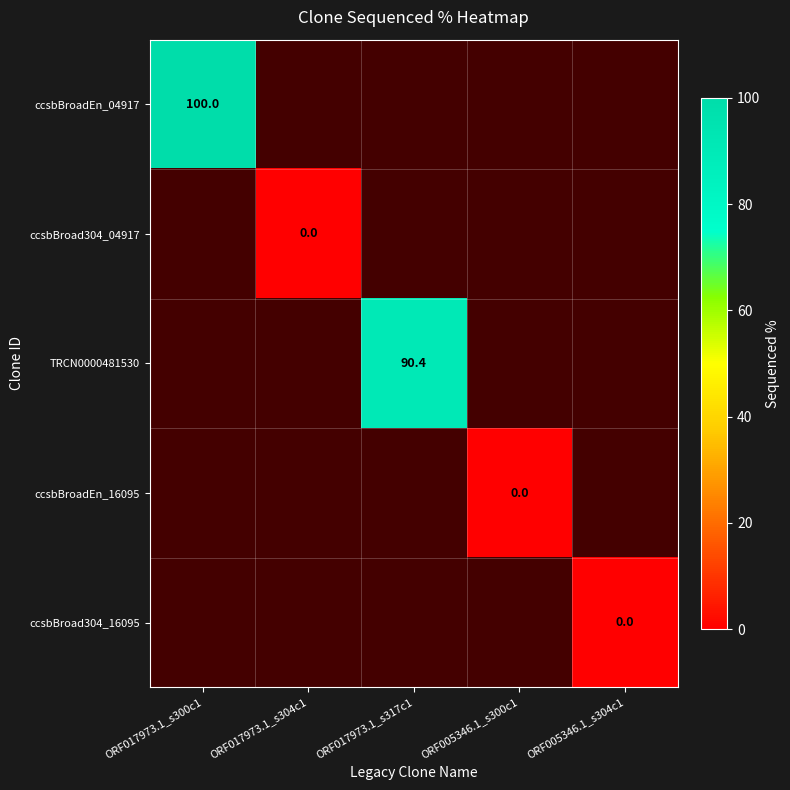

Is it true that ccsbBroadEn_04917 equals 100.0 at ORF017973.1_s300c1?

True